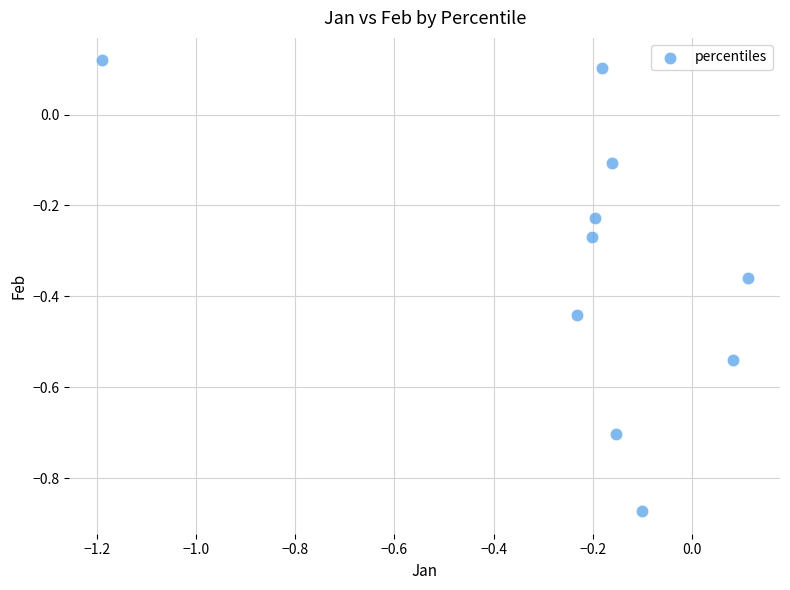

What is the range of X values (max minus min)?

1.3